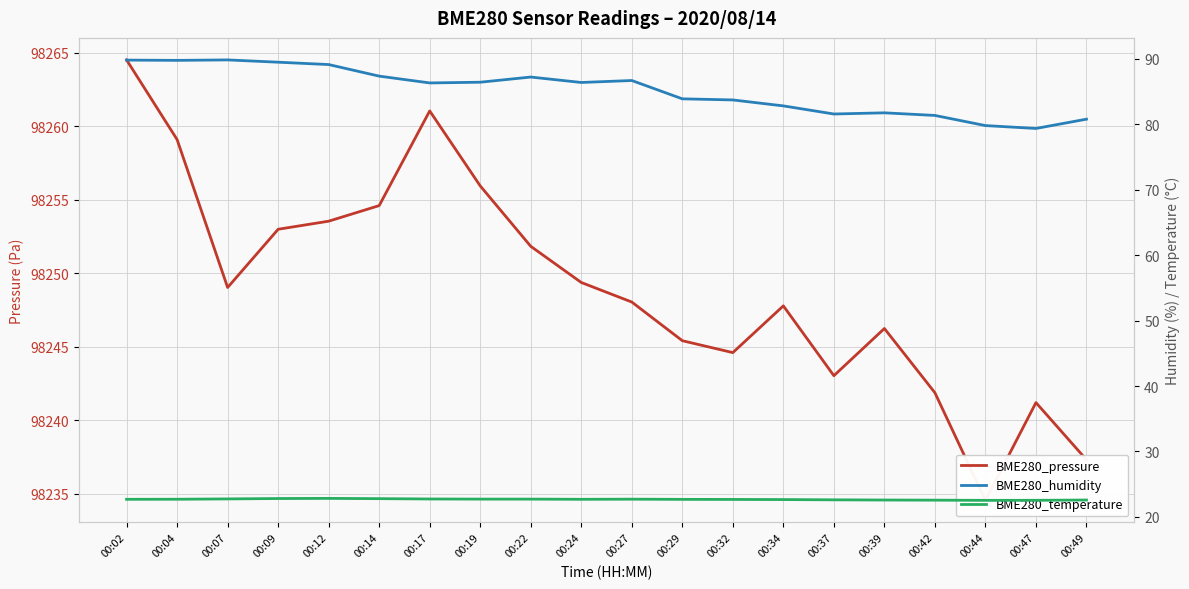

What is the value of the BME280_humidity point at the 13th from the left?

83.7